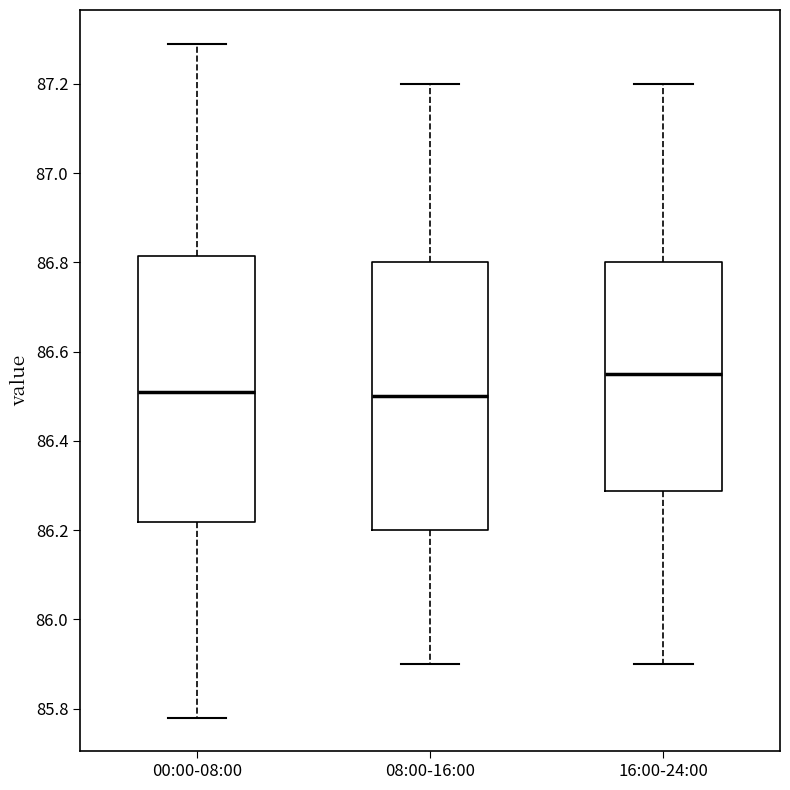

Reading left to right, read every box against the y-axis: the position of its median line, the range the box covers, and the ends of its whiskers. The values are not printed on the chart, so give them approximately, as read against the axis.

00:00-08:00: median 86.52, box 86.22 to 86.82, whiskers 85.78 to 87.30
08:00-16:00: median 86.50, box 86.20 to 86.80, whiskers 85.90 to 87.20
16:00-24:00: median 86.56, box 86.28 to 86.80, whiskers 85.90 to 87.20